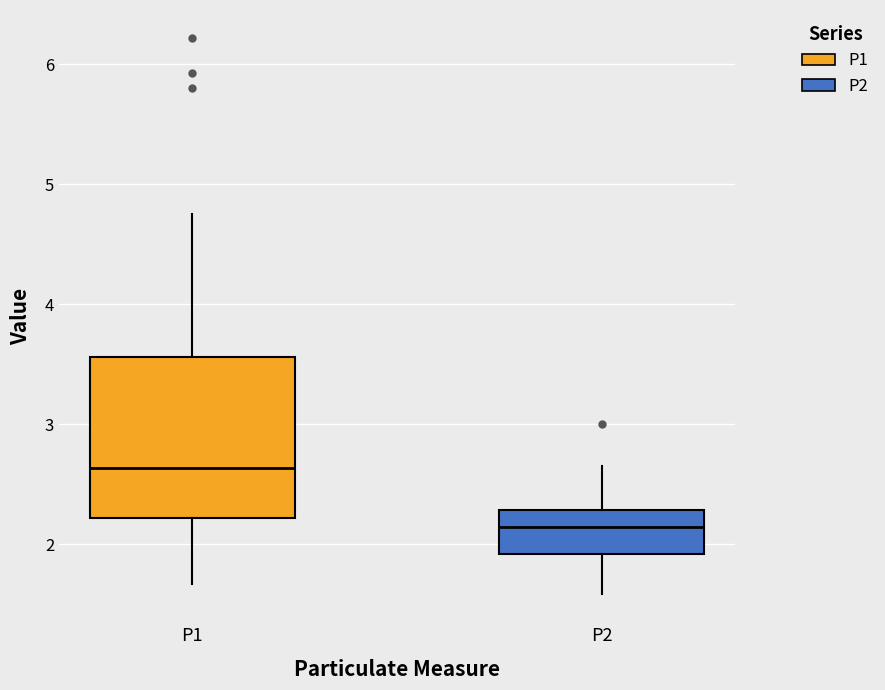

Which box's median line is the lowest?

P2